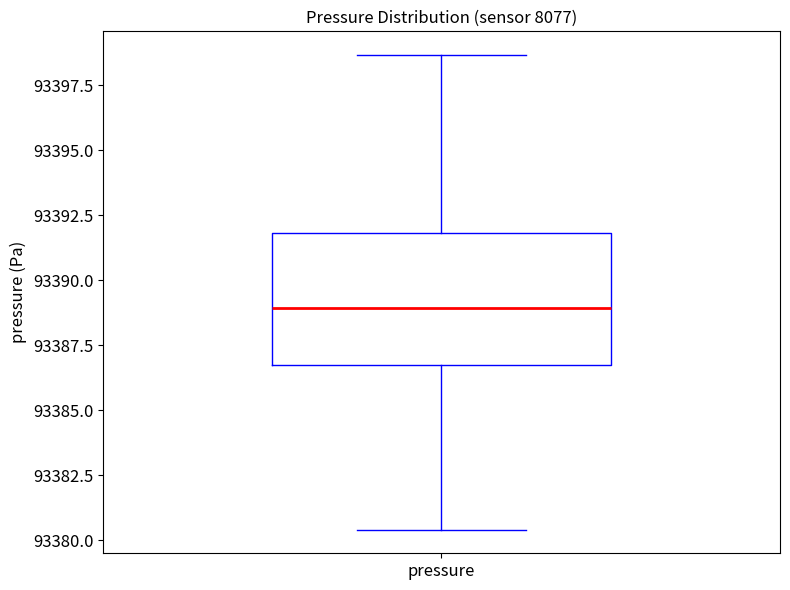

Where is the lower edge of the box for pressure on the y-axis? The values are not printed on the chart, so give them approximately, as read against the axis.

93386.5